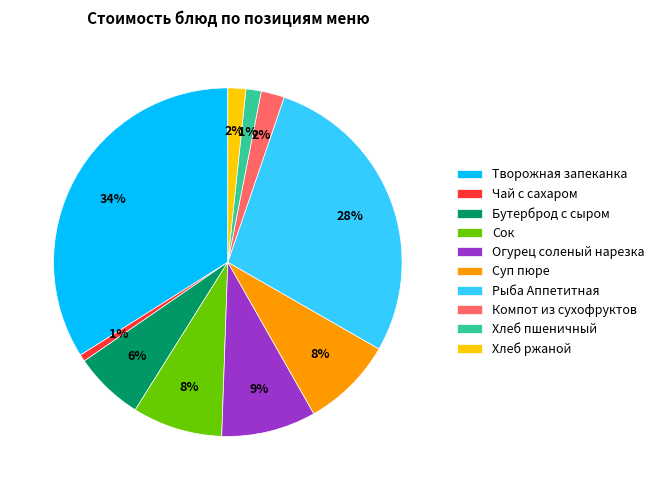

How many segments does this pie chart have?

10